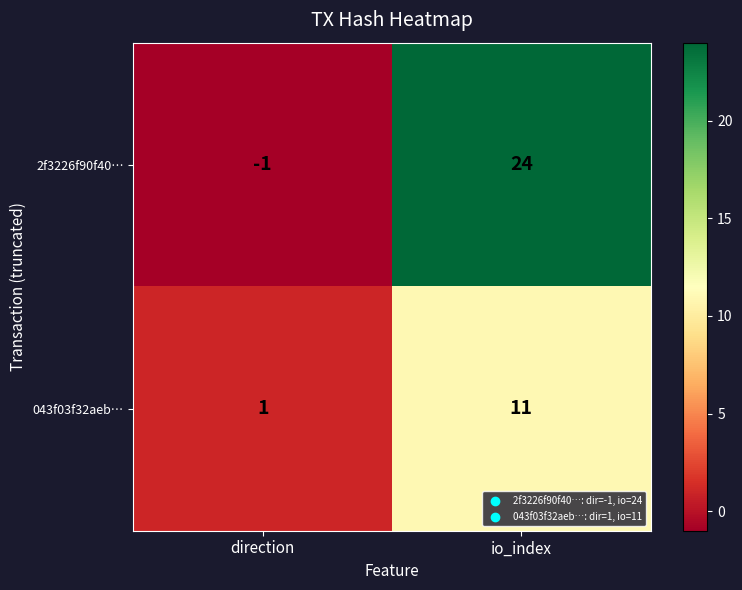

Which label corresponds to the largest value in the chart?

io_index